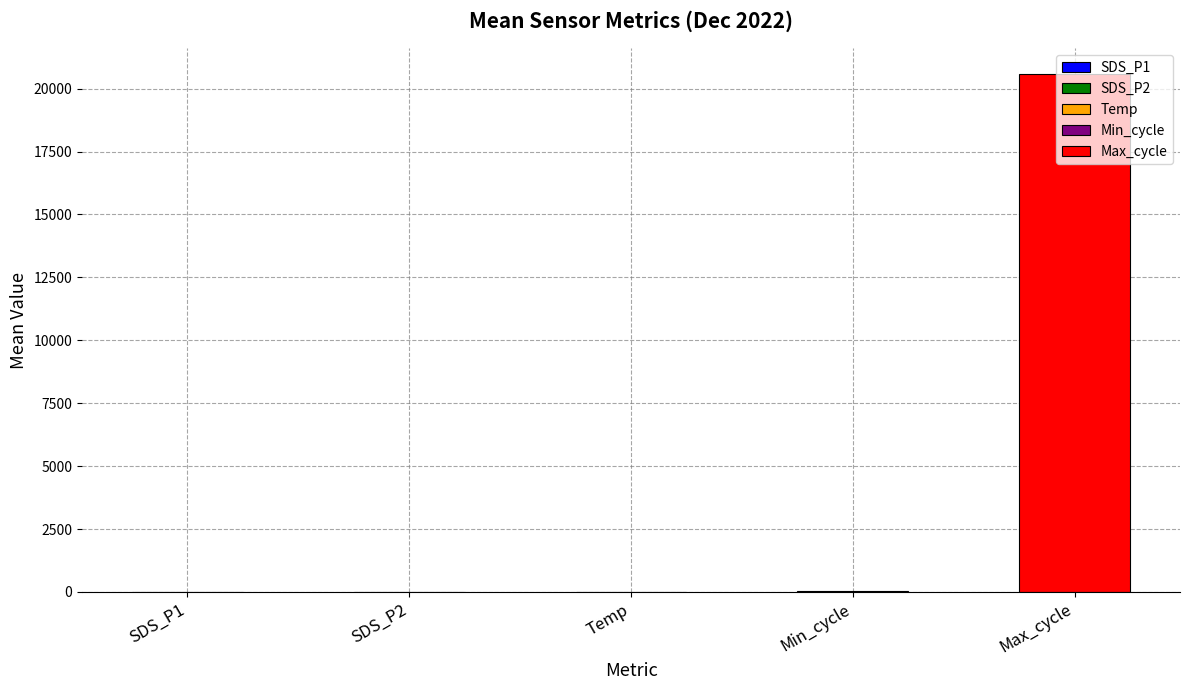

Is it true that the value at Max_cycle is 35042.6?

False